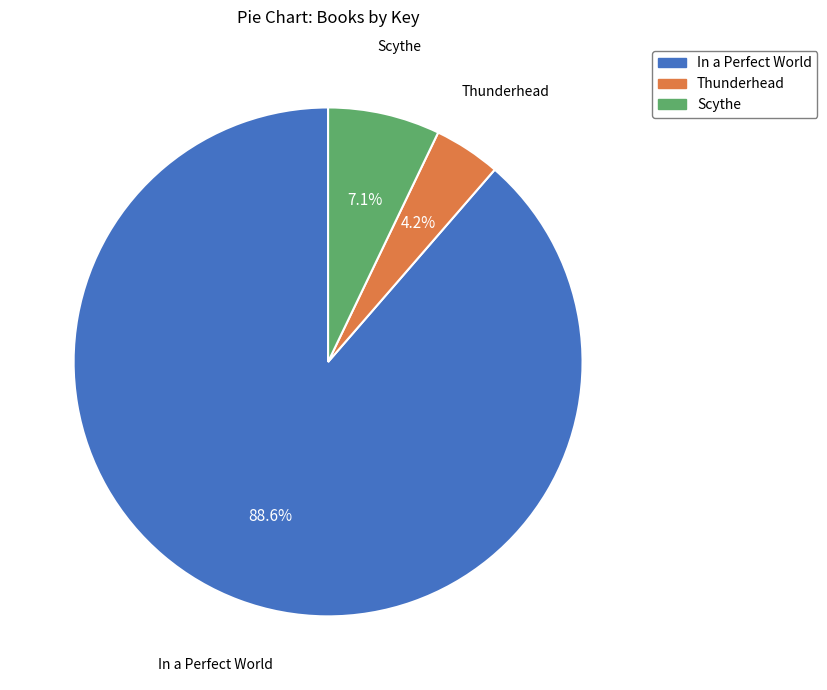

To the nearest percent, what is the difference between the In a Perfect World and Thunderhead slice percentages?

84%